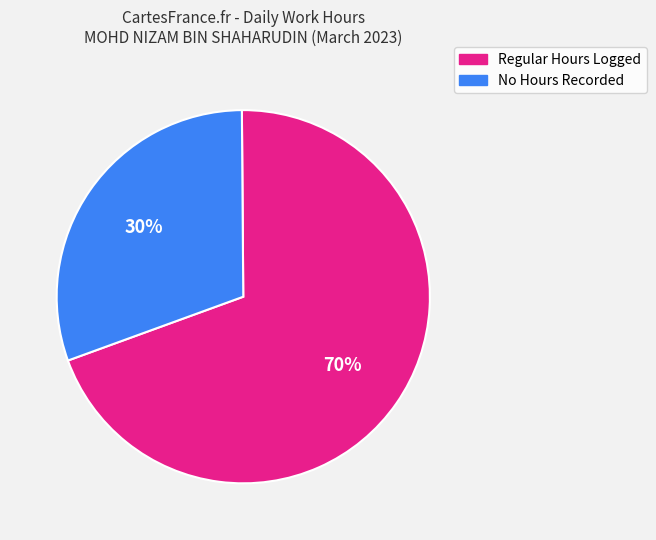

How many segments does this pie chart have?

2